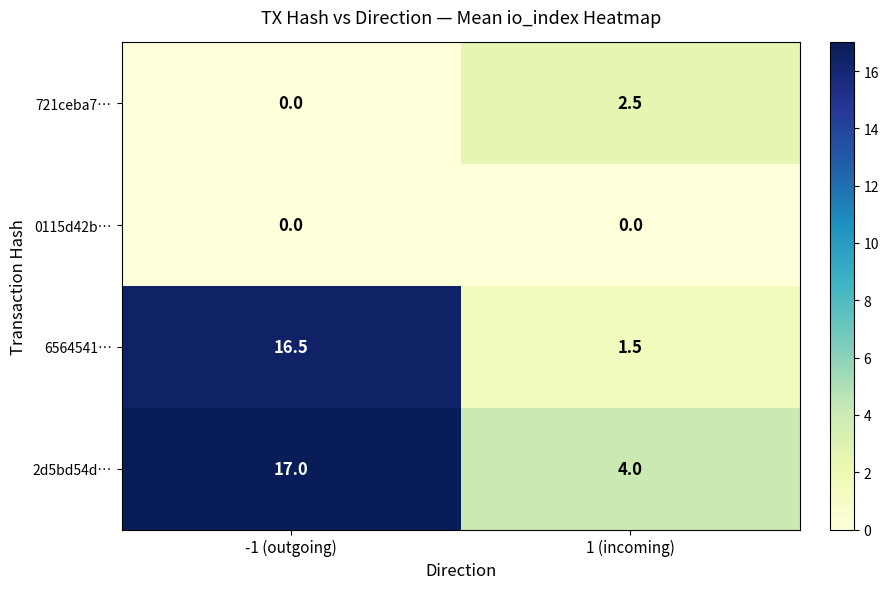

Between -1 (outgoing) and 1 (incoming), which series saw the biggest shift?

6564541…